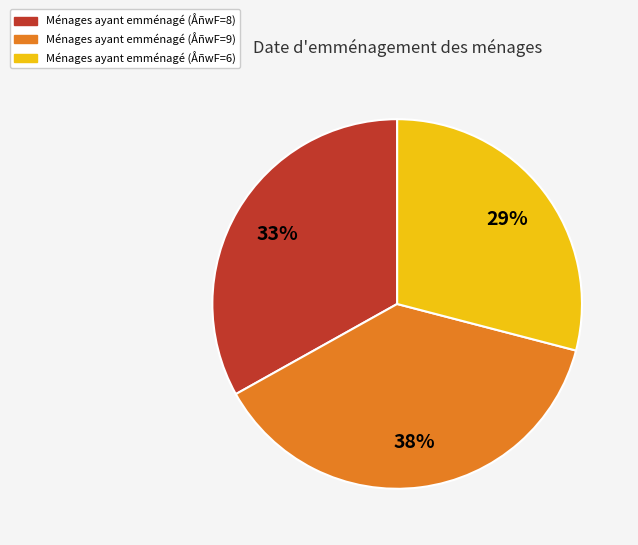

To the nearest percent, what is the average slice percentage?

33%